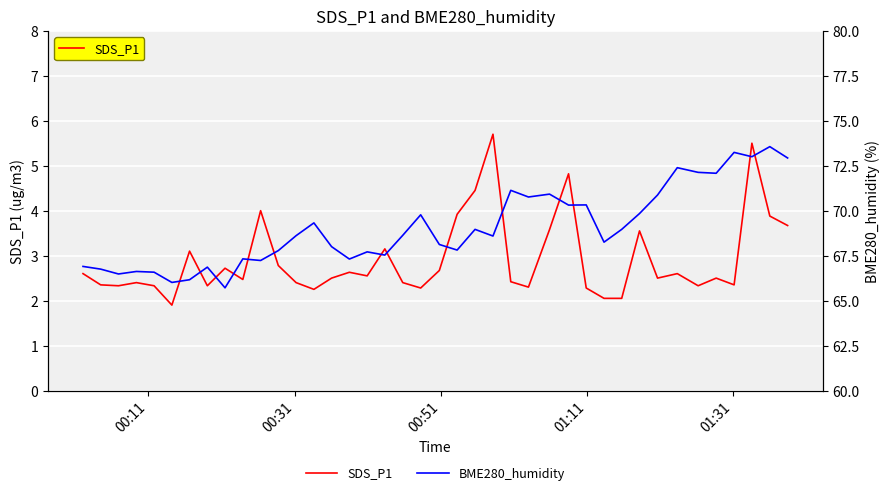

What is the maximum value for SDS_P1?

5.7